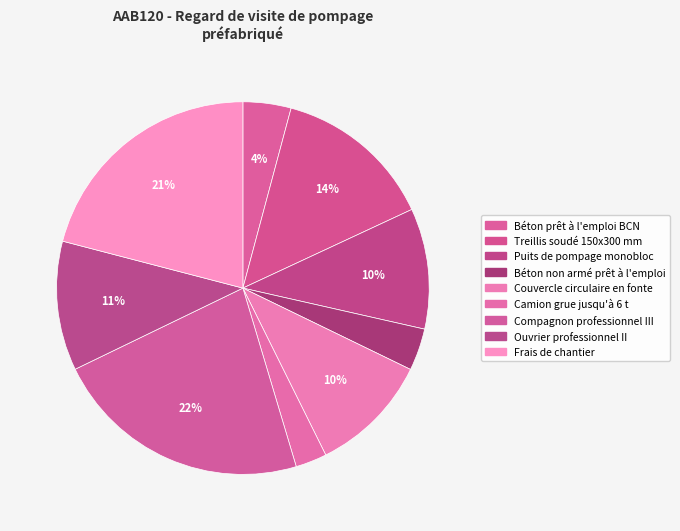

What is the largest slice in the pie chart?

Compagnon professionnel III